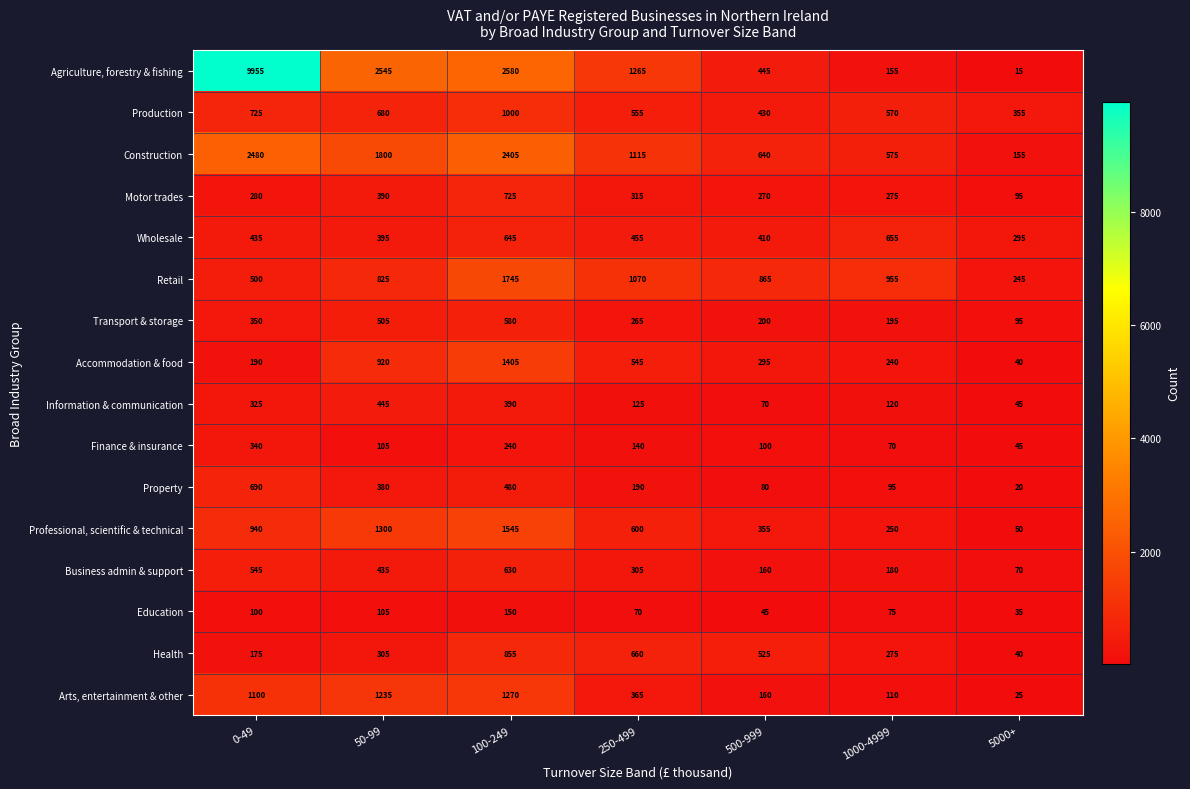

Count the number of data series in this chart.

16